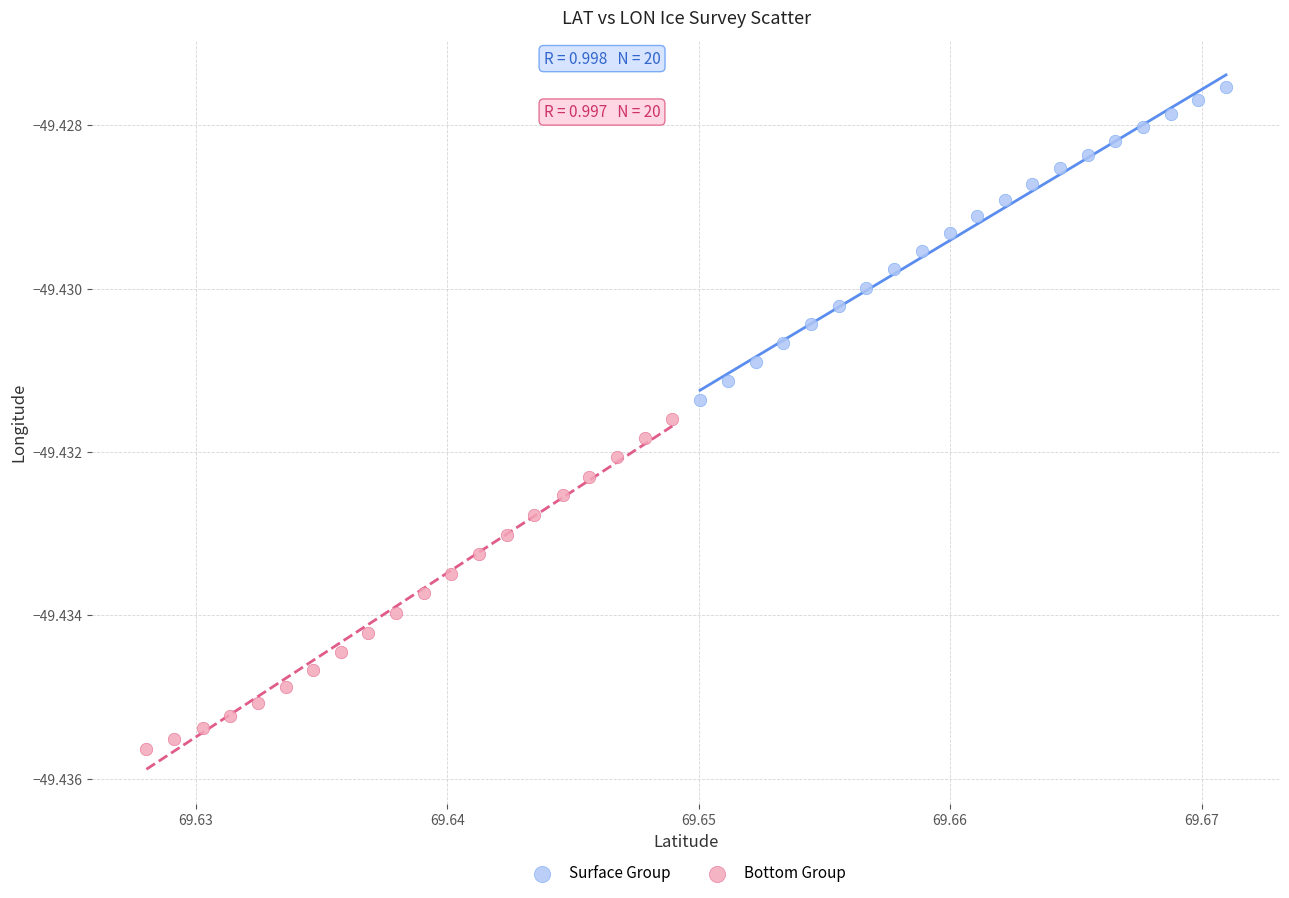

What are all the series names shown in the legend?

Surface Group, Bottom Group